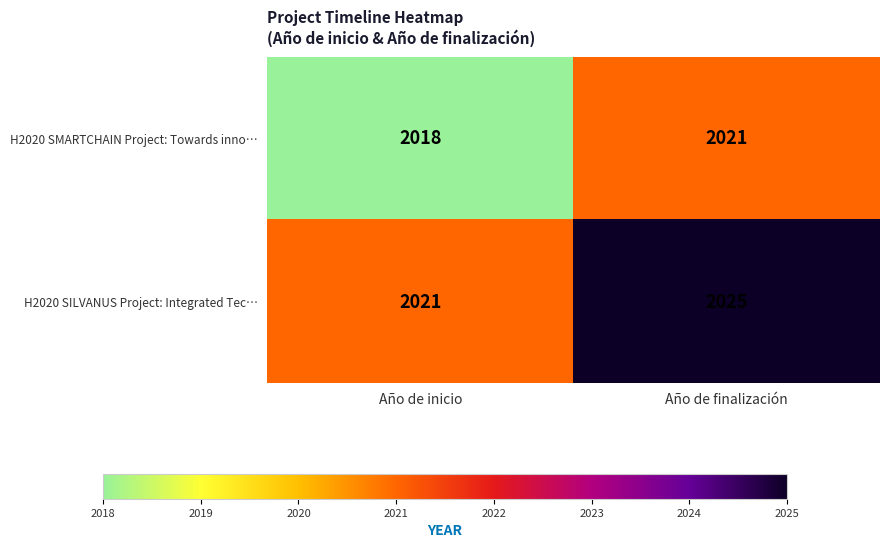

The H2020 SMARTCHAIN Project: Towards inno… series shows 2021 at Año de finalización. True or false?

True